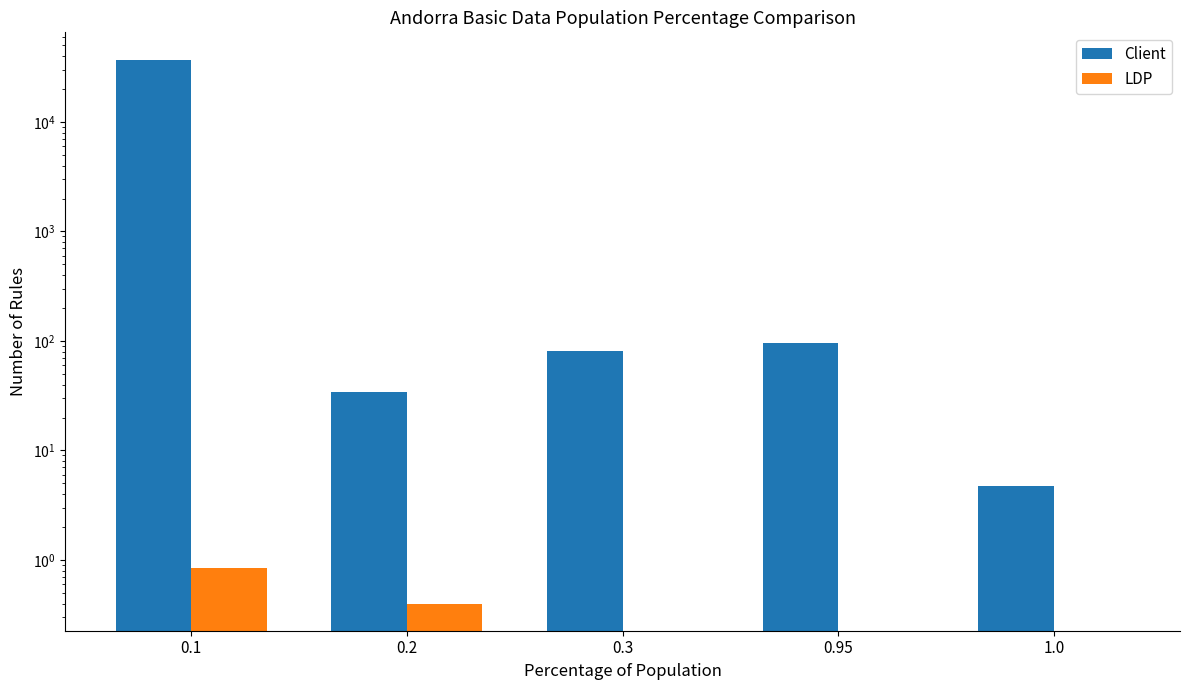

What position from the right is 1.0?

1